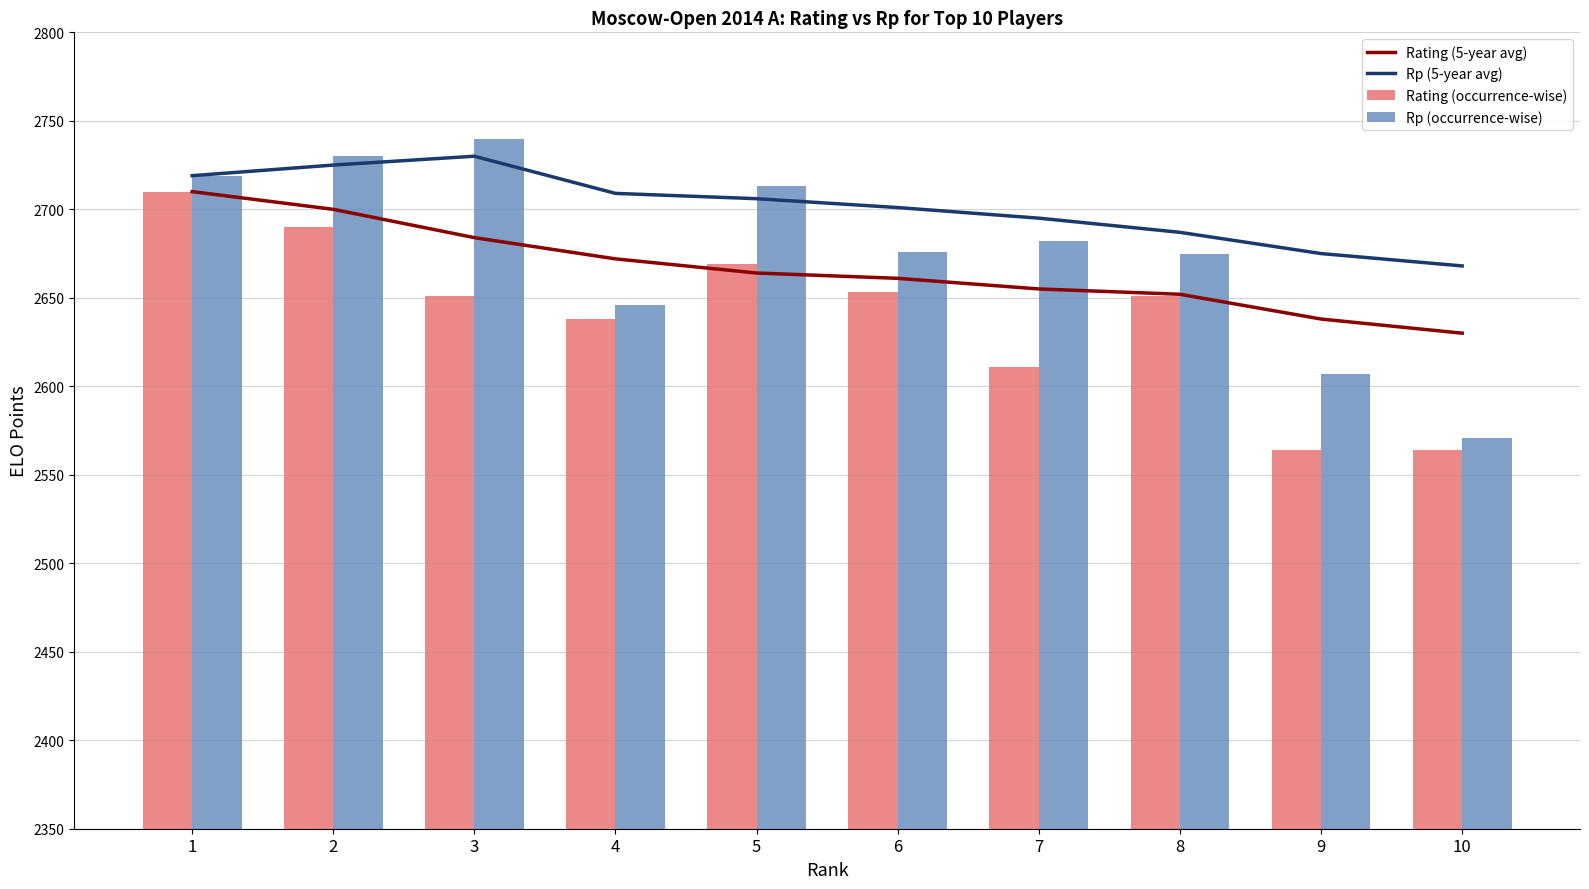

How many values in the Rp (5-year avg) series exceed 2706?

4